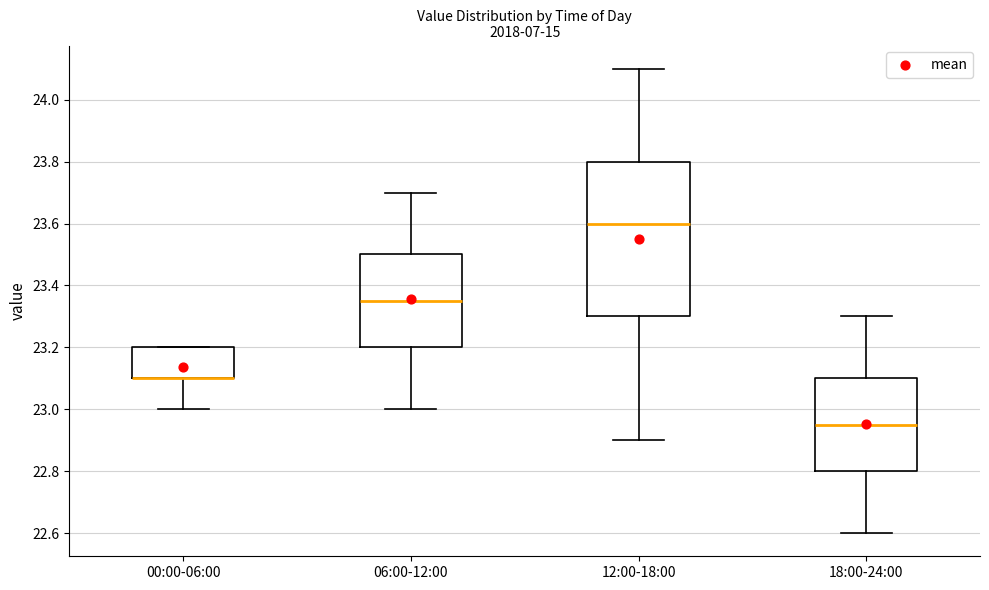

Comparing the boxes themselves (not the whiskers), which one is the tallest?

12:00-18:00